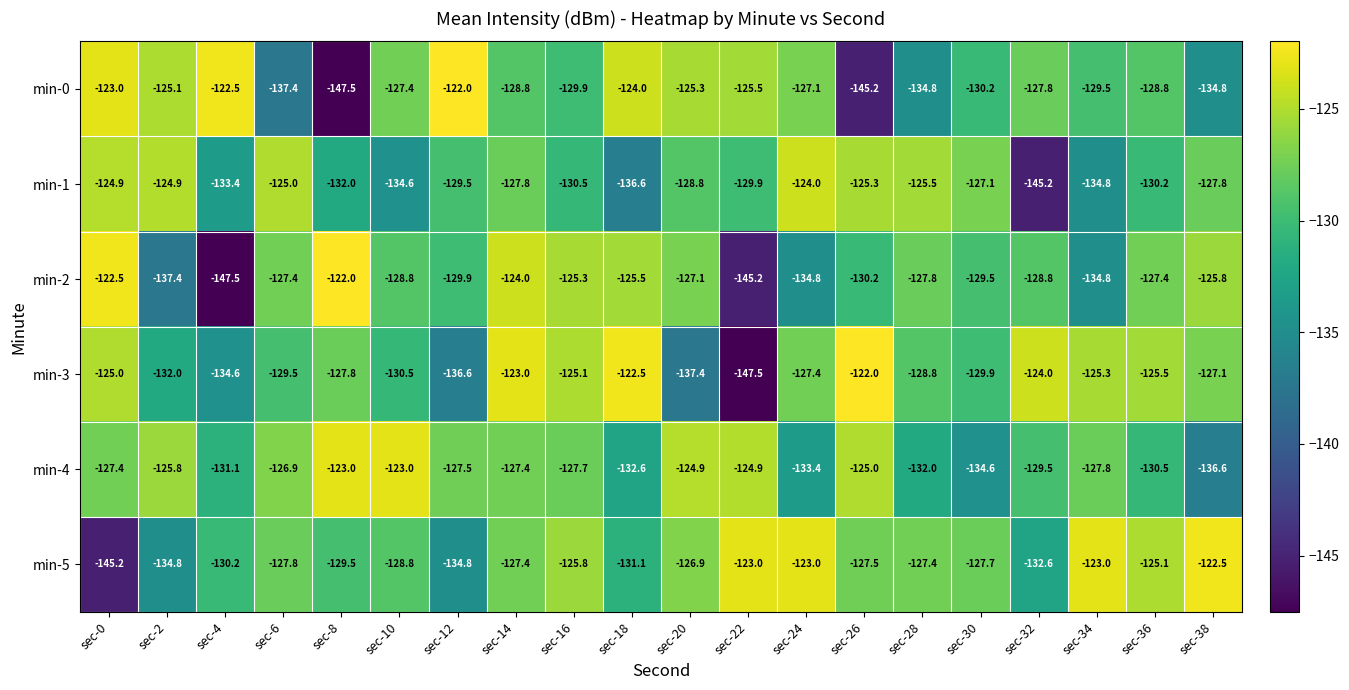

What is the difference between the second highest and minimum values in the min-2 series?

25.0